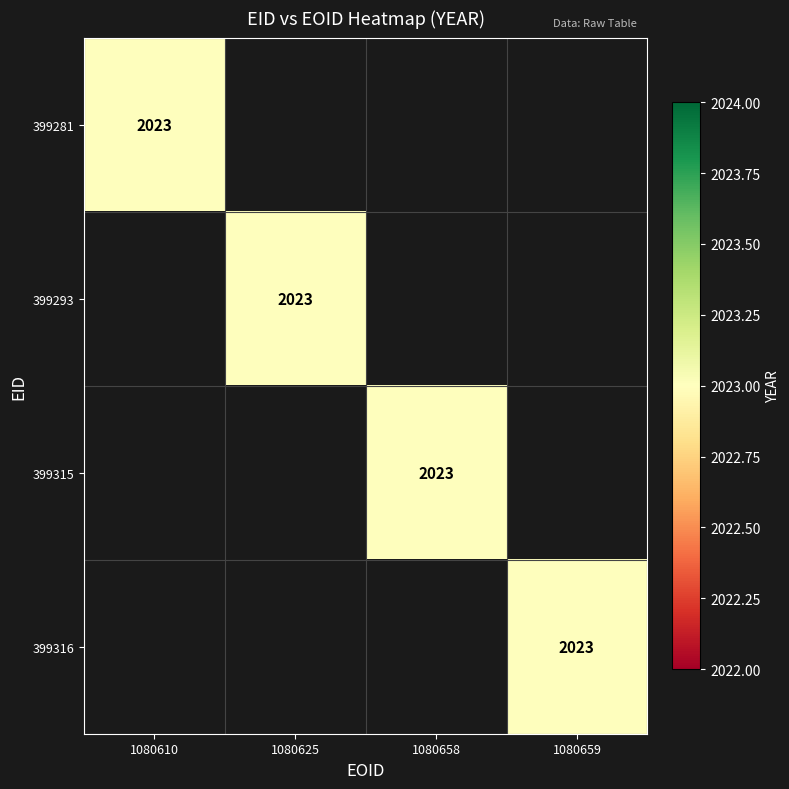

Between 399281 and 399293, which series saw the biggest shift?

399281